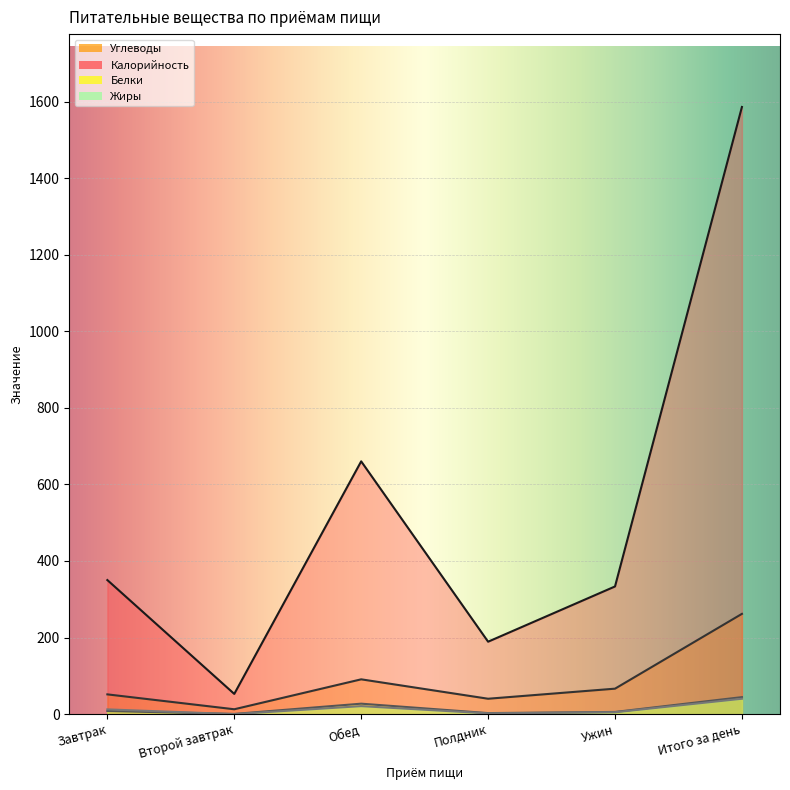

What is the value of the Калорийность point at the 3rd from the left?

660.3